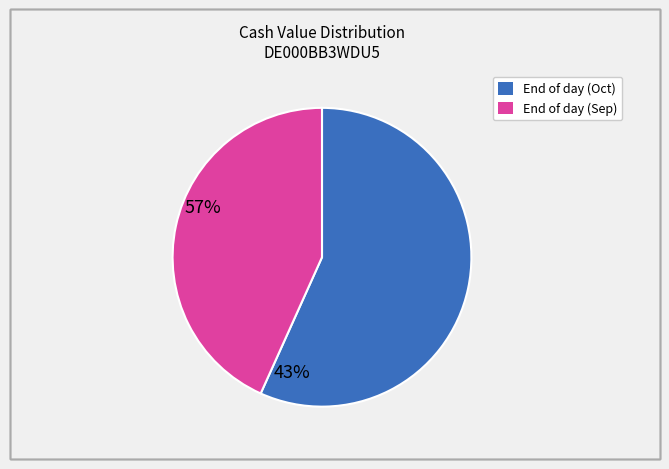

Is there a majority slice in this chart?

Yes